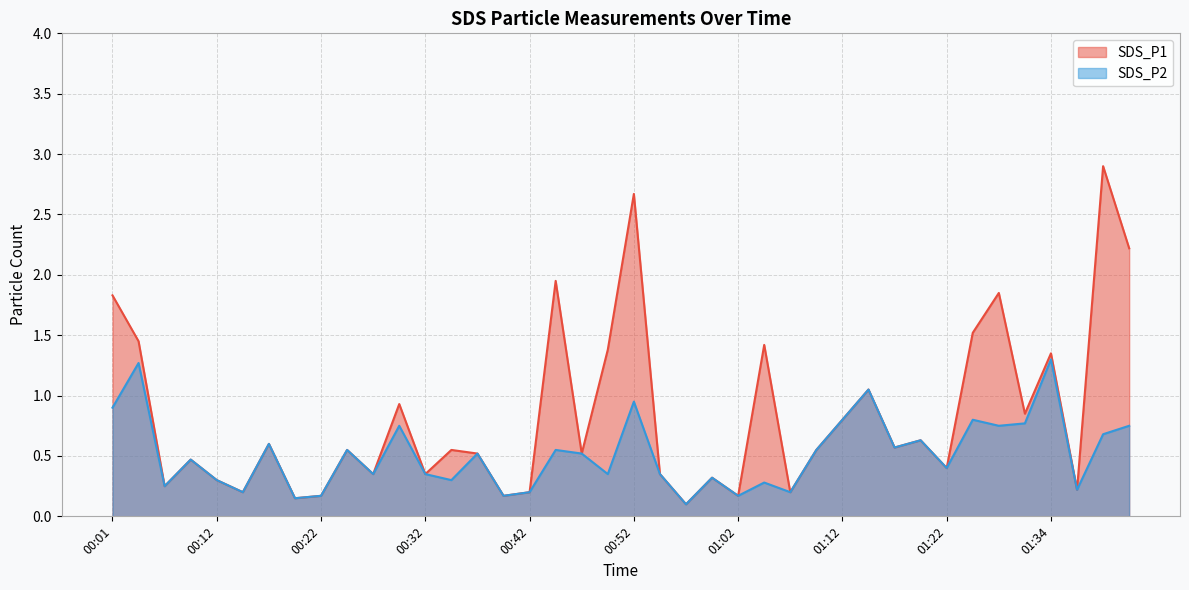

In SDS_P1, how many points are higher than both neighbors (excluding endpoints)?

14